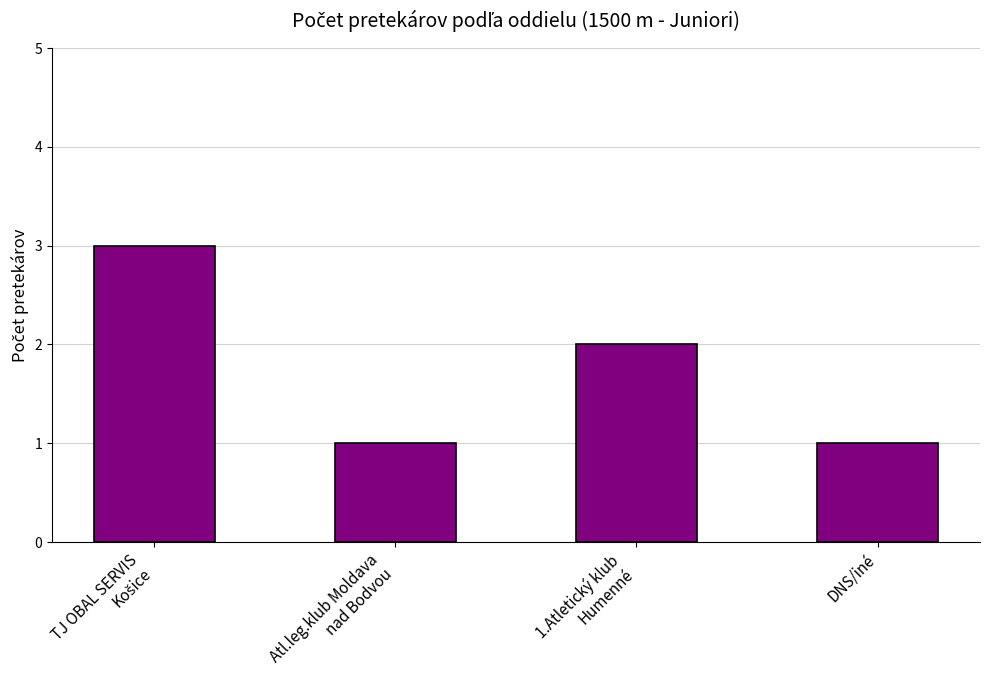

What is the difference between the maximum and minimum values?

2